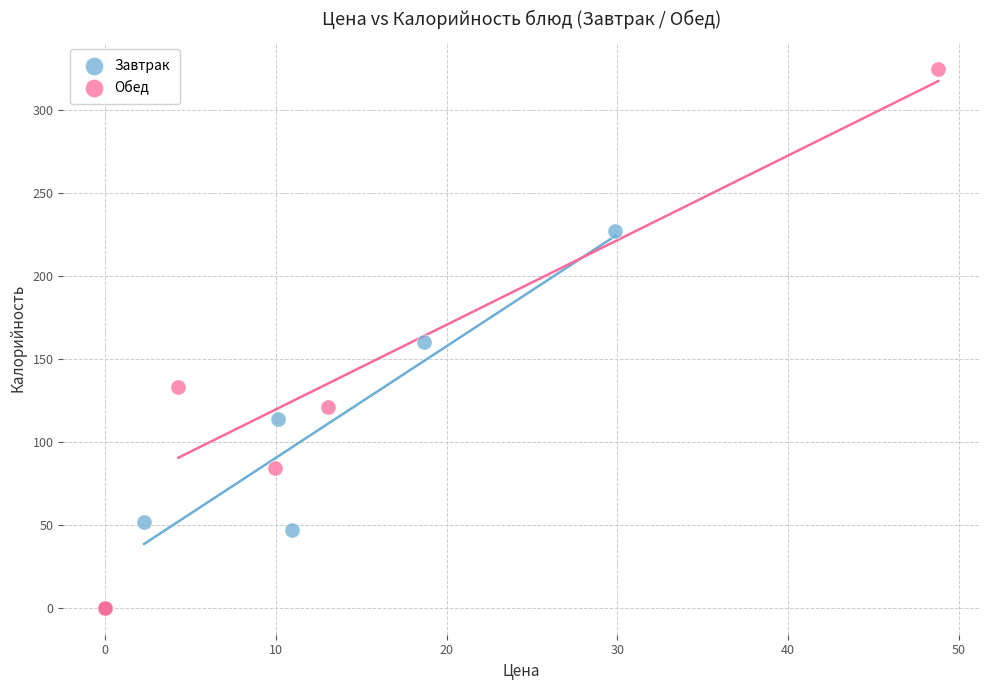

Which series contains the highest Y value?

Обед